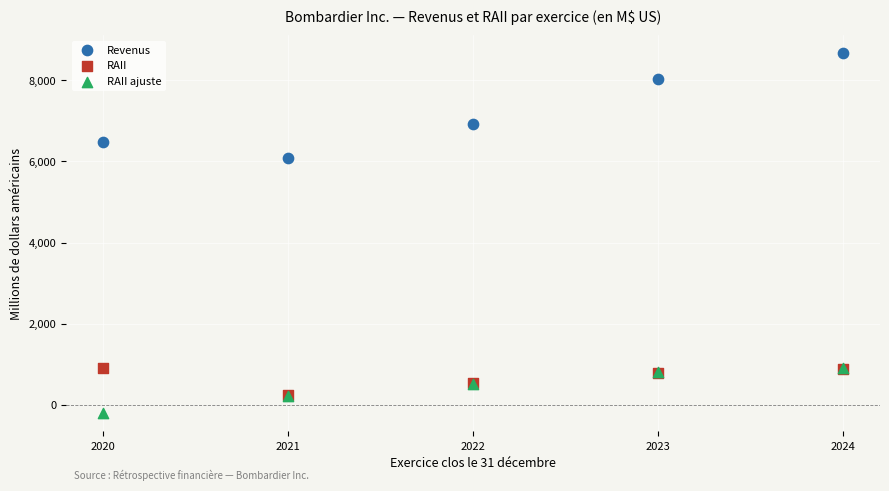

Across all series, what Y value is closest to 4225?

6085